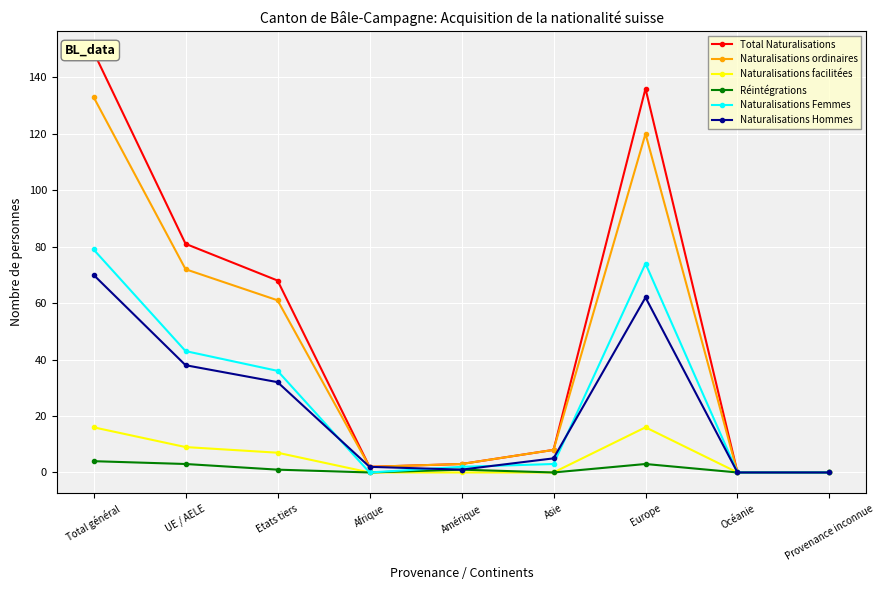

What is the average value of the Naturalisations Hommes series?

23